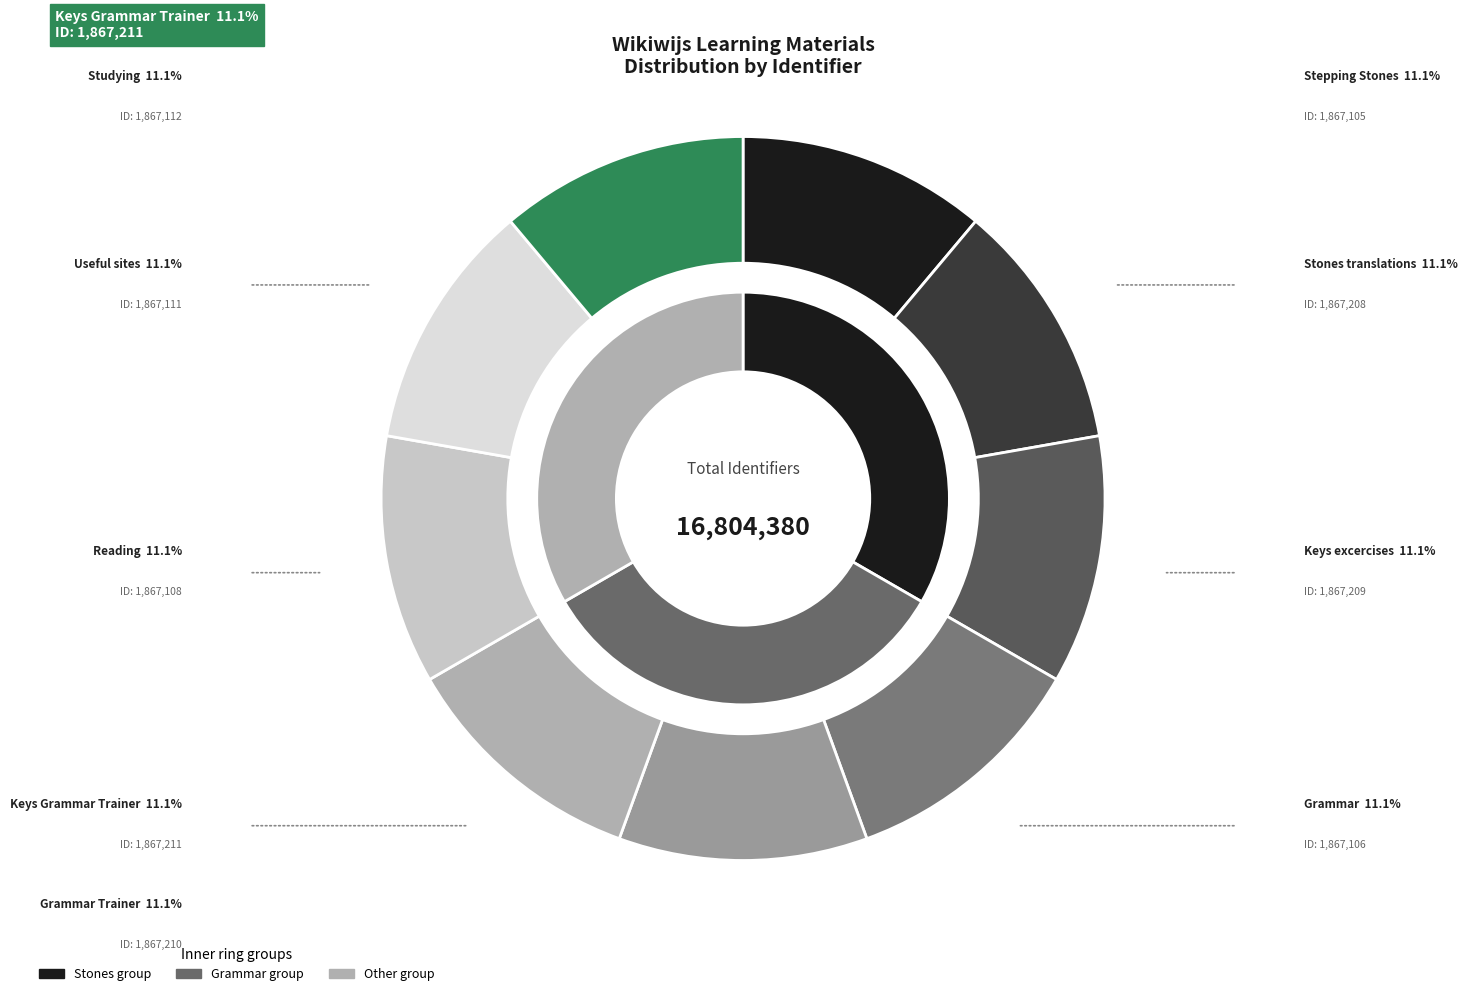

Is Useful sites the majority of the pie?

No